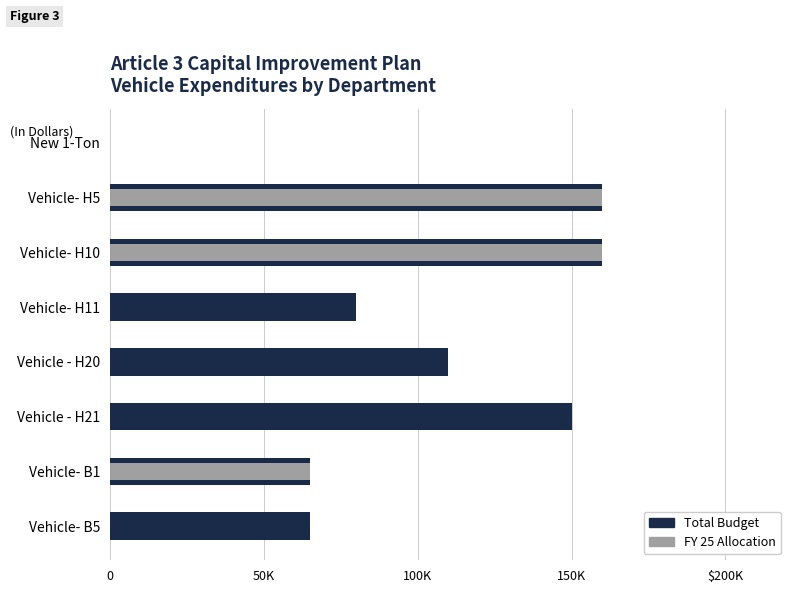

List the series in order of their peak value, lowest first.

Total Budget, FY 25 Allocation